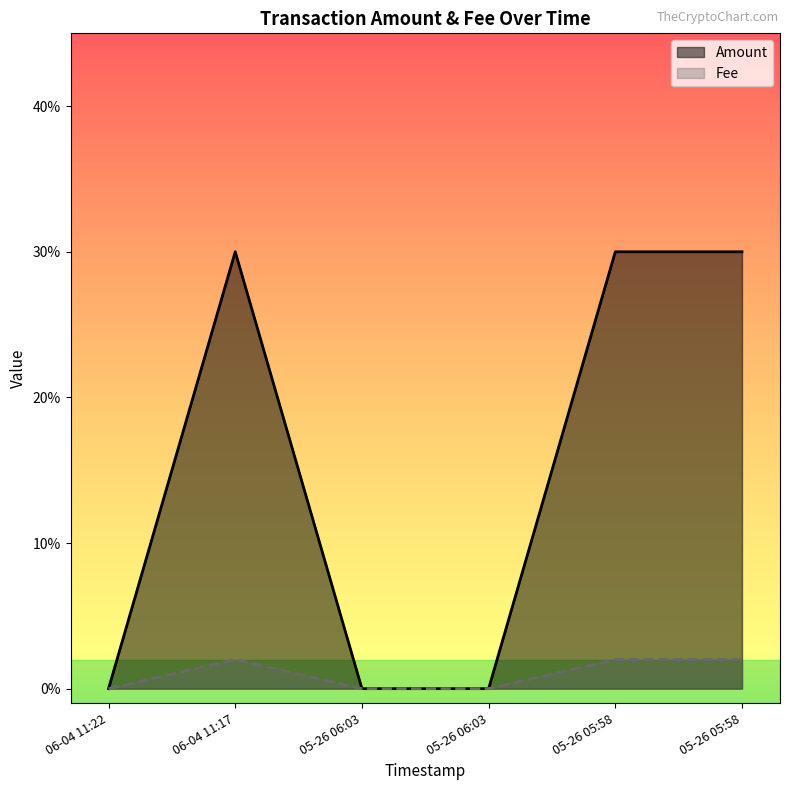

At which category does Fee reach its first local peak?

06-04 11:17